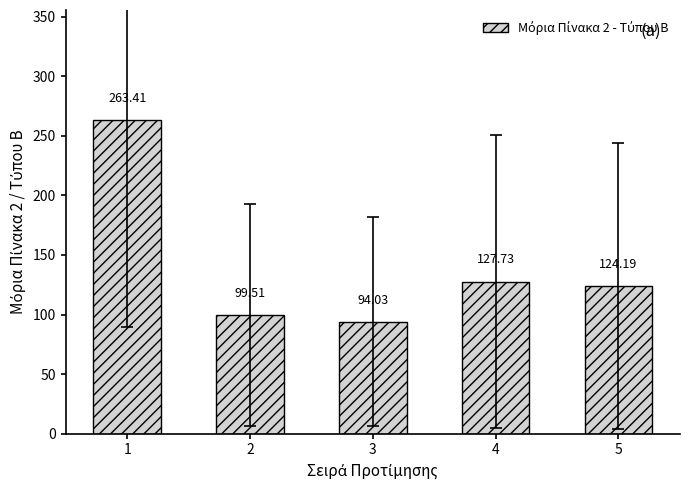

Is it true that the value at 3 is 153.5?

False